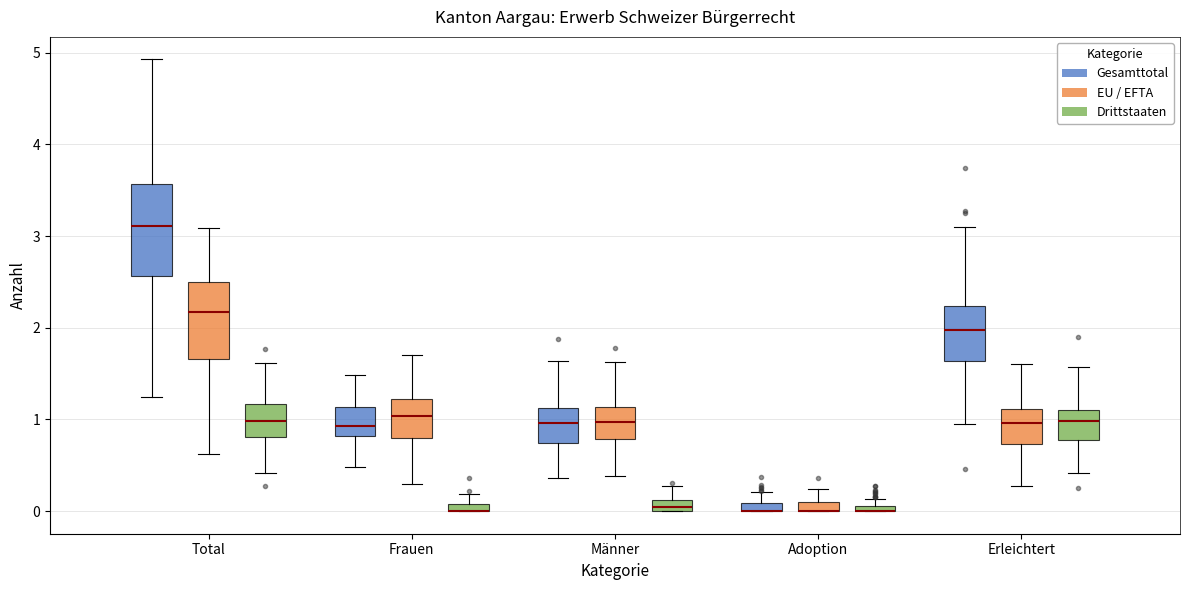

Which box is the tallest, from its lower edge to its upper edge?

Total (Gesamttotal)